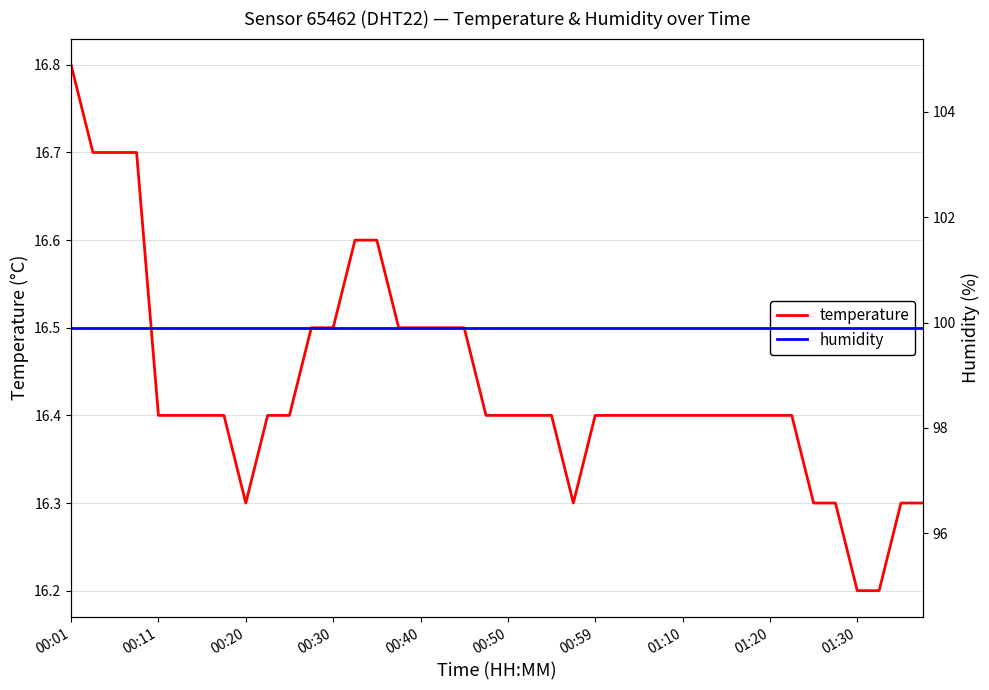

At which category is the sum across all series the highest?

00:01